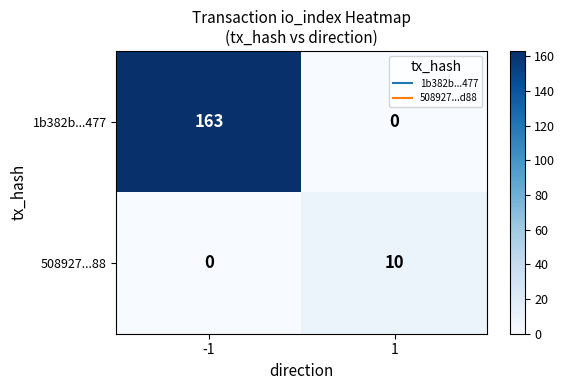

What is the total value across all series at 1?

10